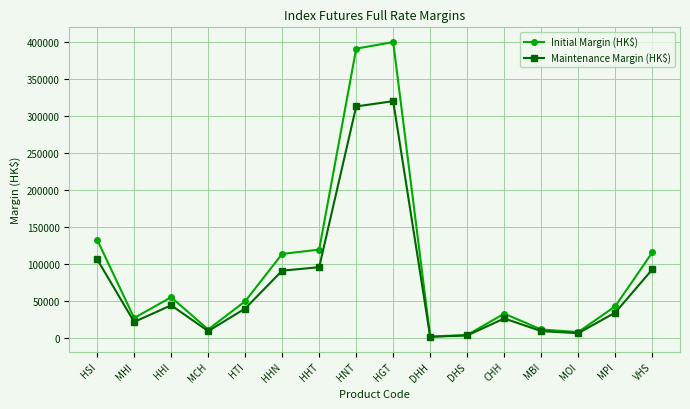

What are all the series names shown in the legend?

Initial Margin (HK$), Maintenance Margin (HK$)